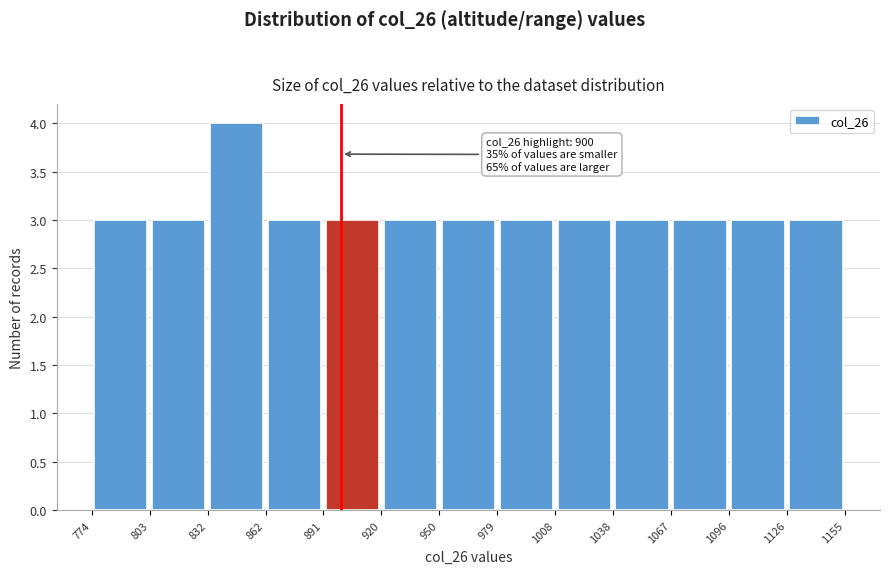

Which range on the x-axis has the tallest bar?

832 to 862